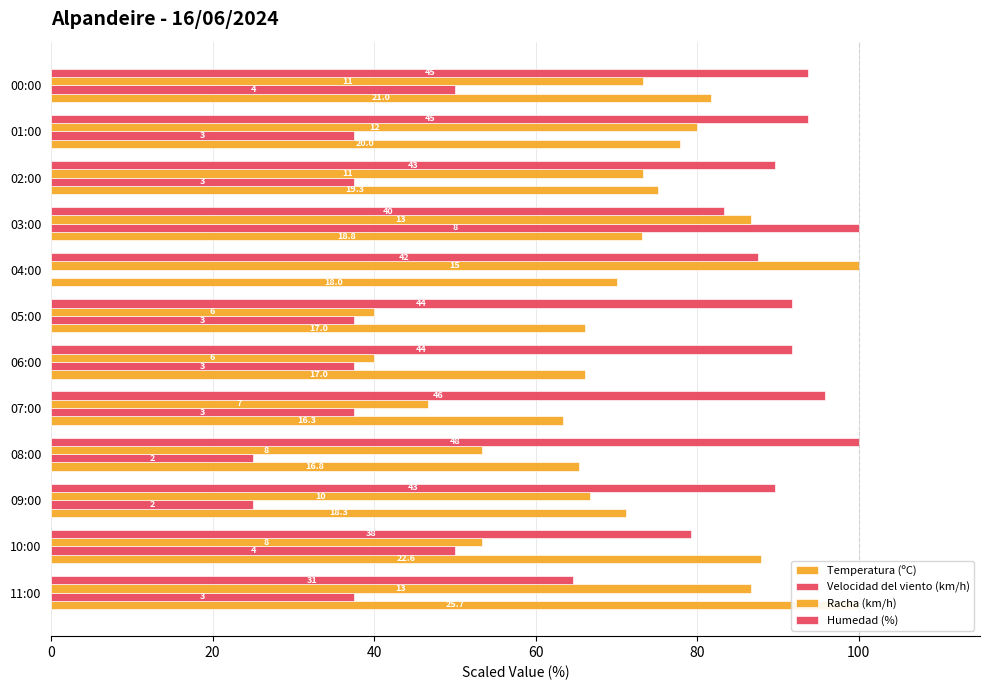

True or false: Velocidad del viento (km/h) has a value of 65.8 at 07:00.

False